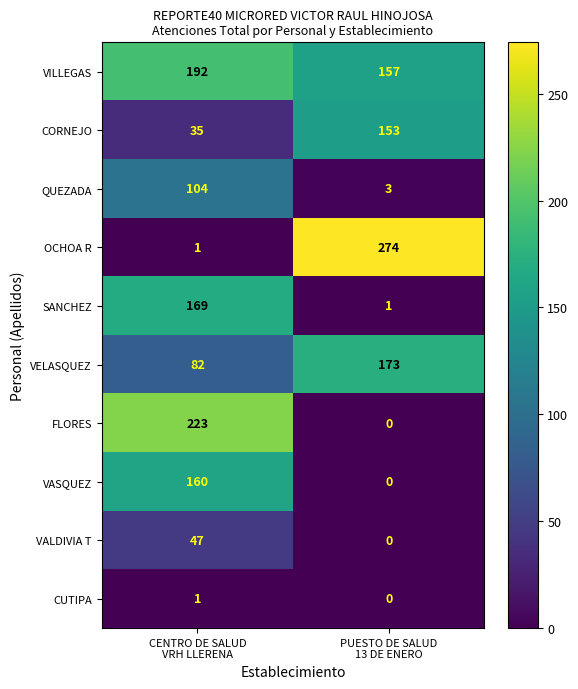

Reading right to left, transcribe all the data shown in this chart.

VILLEGAS: 157	192
CORNEJO: 153	35
QUEZADA: 3	104
OCHOA R: 274	1
SANCHEZ: 1	169
VELASQUEZ: 173	82
FLORES: 0	223
VASQUEZ: 0	160
VALDIVIA T: 0	47
CUTIPA: 0	1